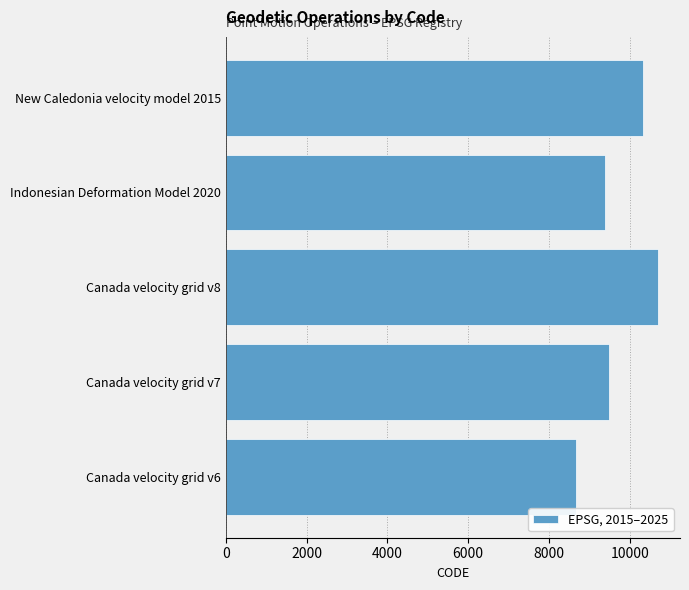

What is the sum of all values?

48564